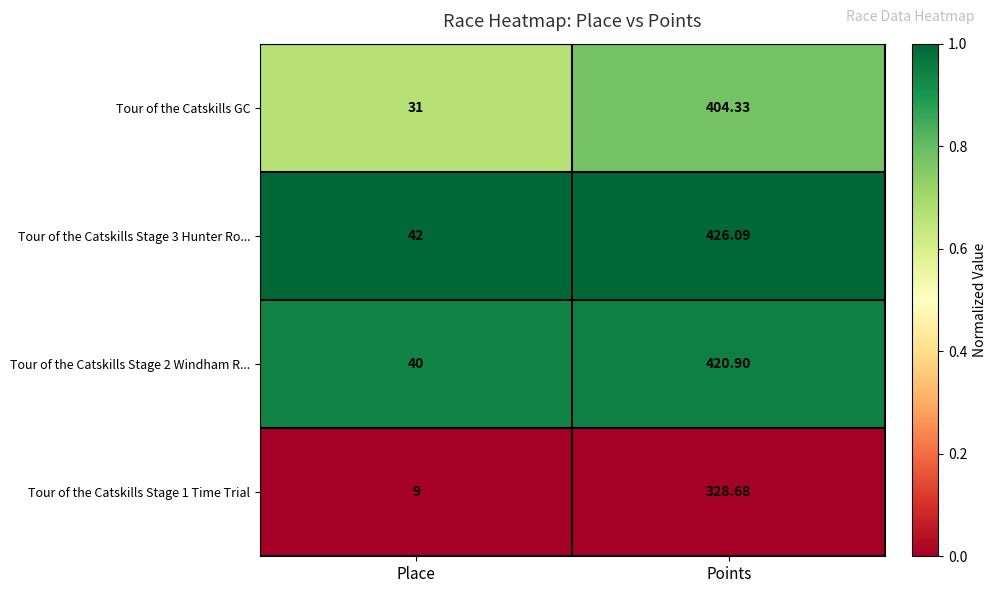

Where does the Tour of the Catskills Stage 2 Windham R... series first go above 420?

Points